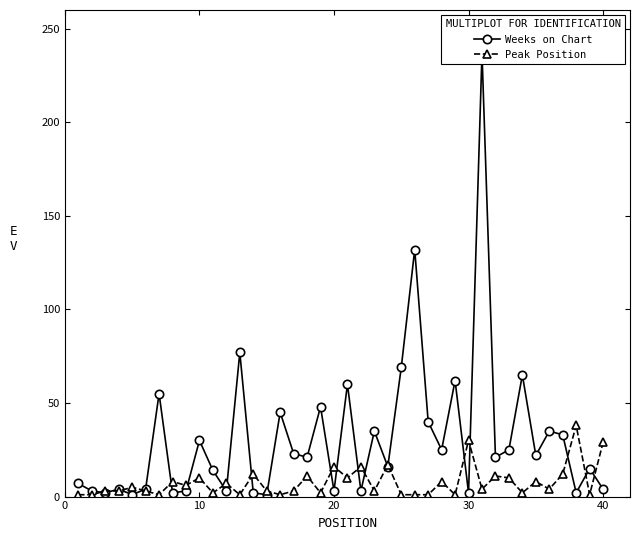

How many lines are shown in the chart?

2